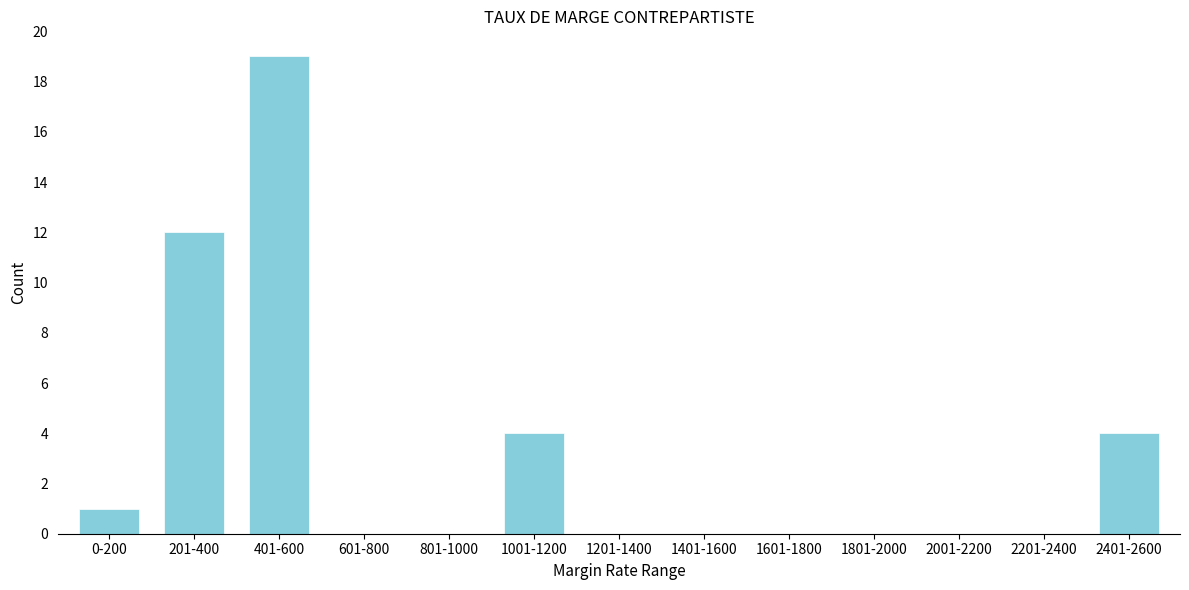

Reading right to left, extract all data points from this chart.

2401-2600=4	2201-2400=0	2001-2200=0	1801-2000=0	1601-1800=0	1401-1600=0	1201-1400=0	1001-1200=4	801-1000=0	601-800=0	401-600=19	201-400=12	0-200=1